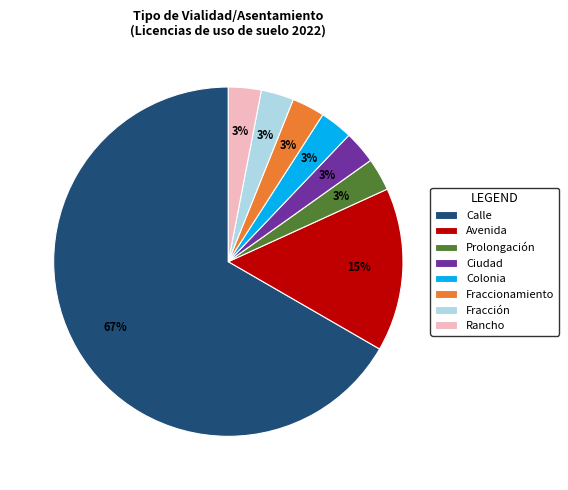

Do Prolongación and Ciudad together represent more than half of the pie?

No